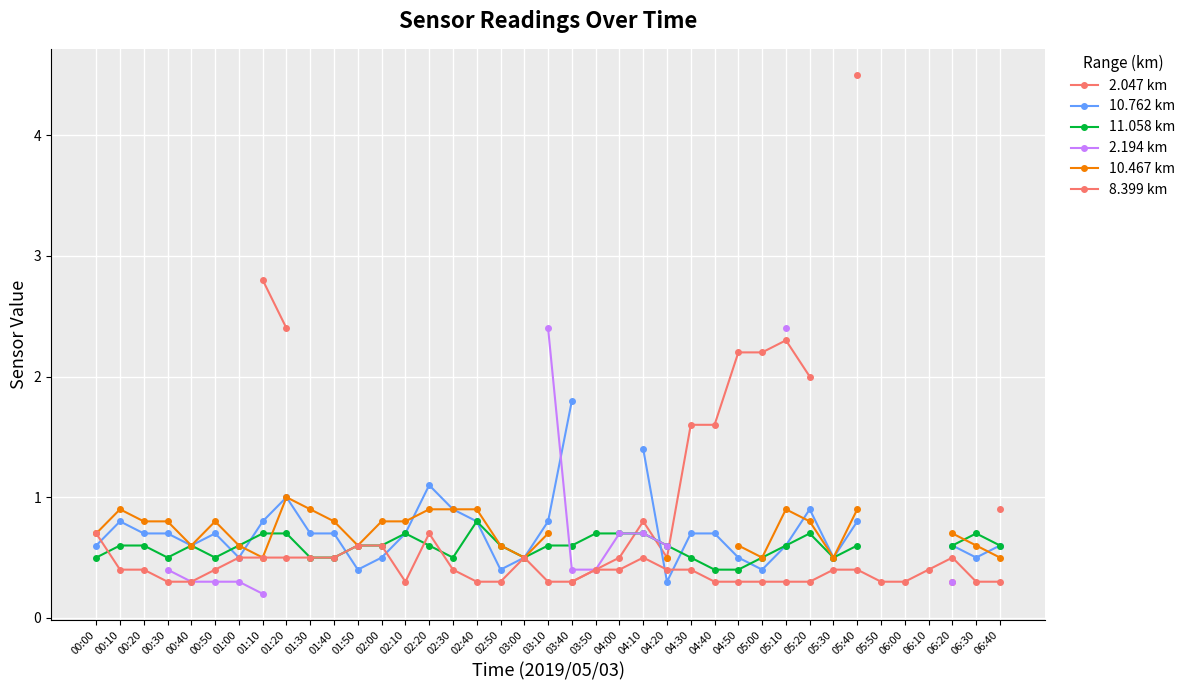

What is the sum of the 11.058 km values at 01:10 and 05:40?

1.3